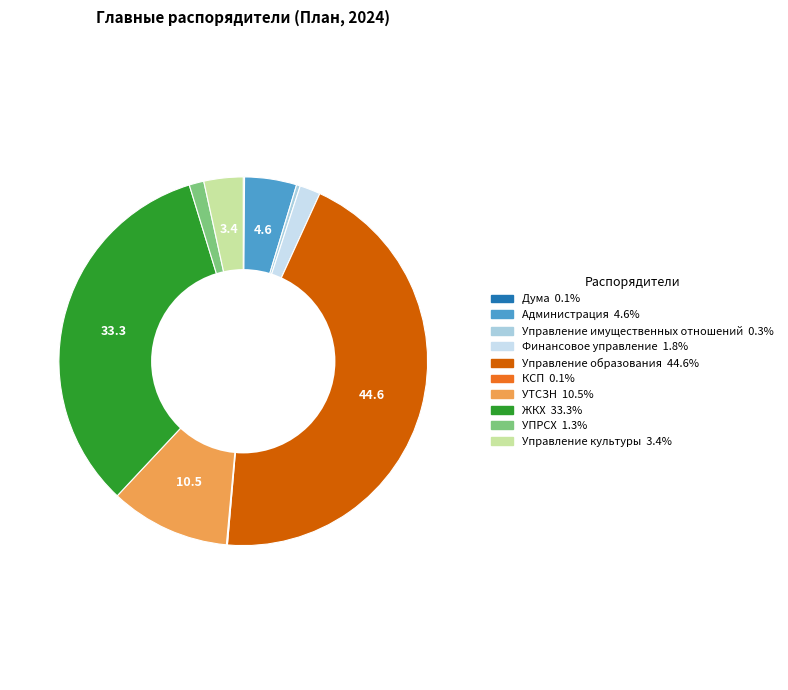

Is it true that Финансовое управление is 2% of the pie?

True